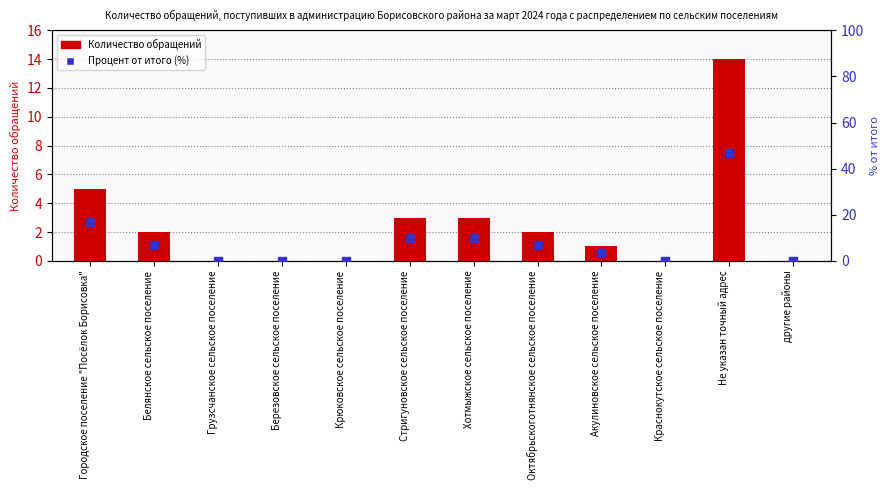

Which series has the widest spread of Y values?

Процент от итого (%)